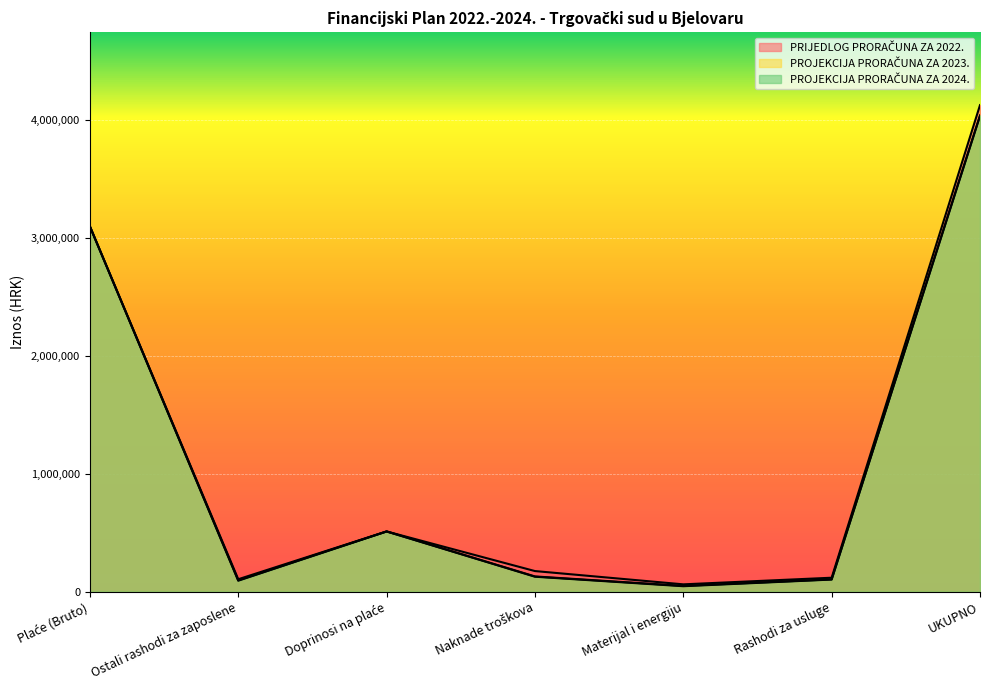

What is the minimum value shown in the chart?

47000